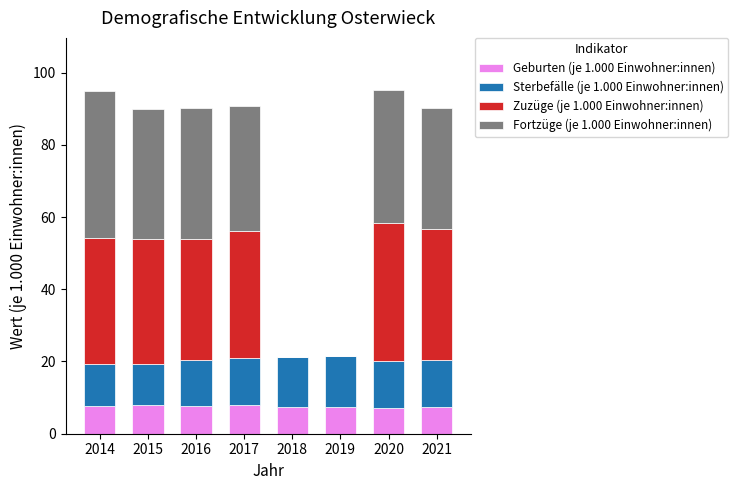

What is the maximum value for Geburten (je 1.000 Einwohner:innen)?

8.0